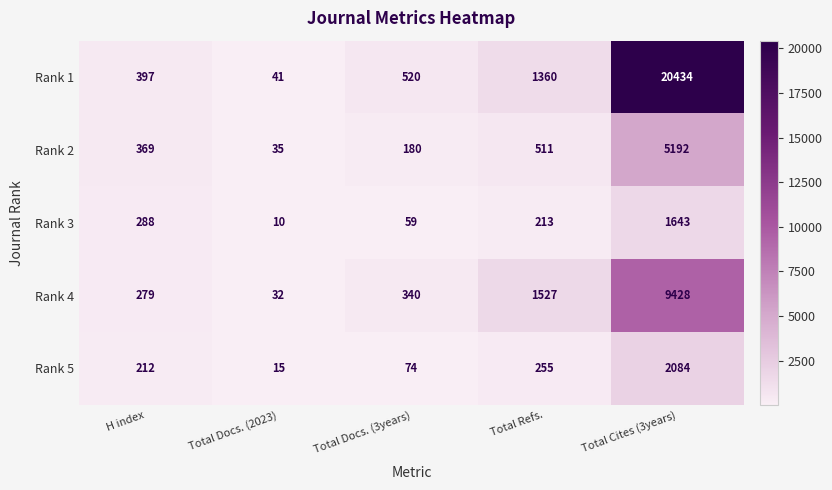

What is the total value across all series at Total Docs. (3years)?

1173